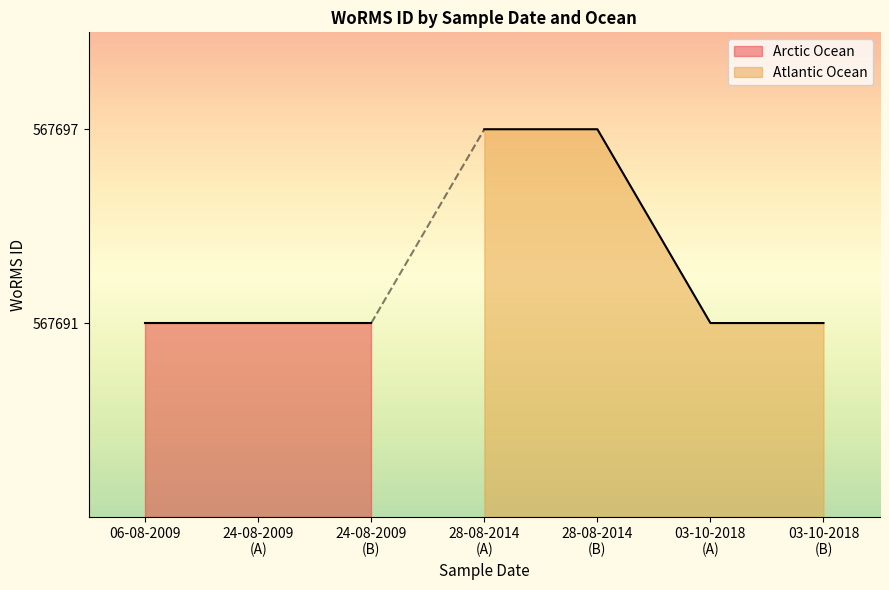

What is the minimum value for Atlantic Ocean?

567691